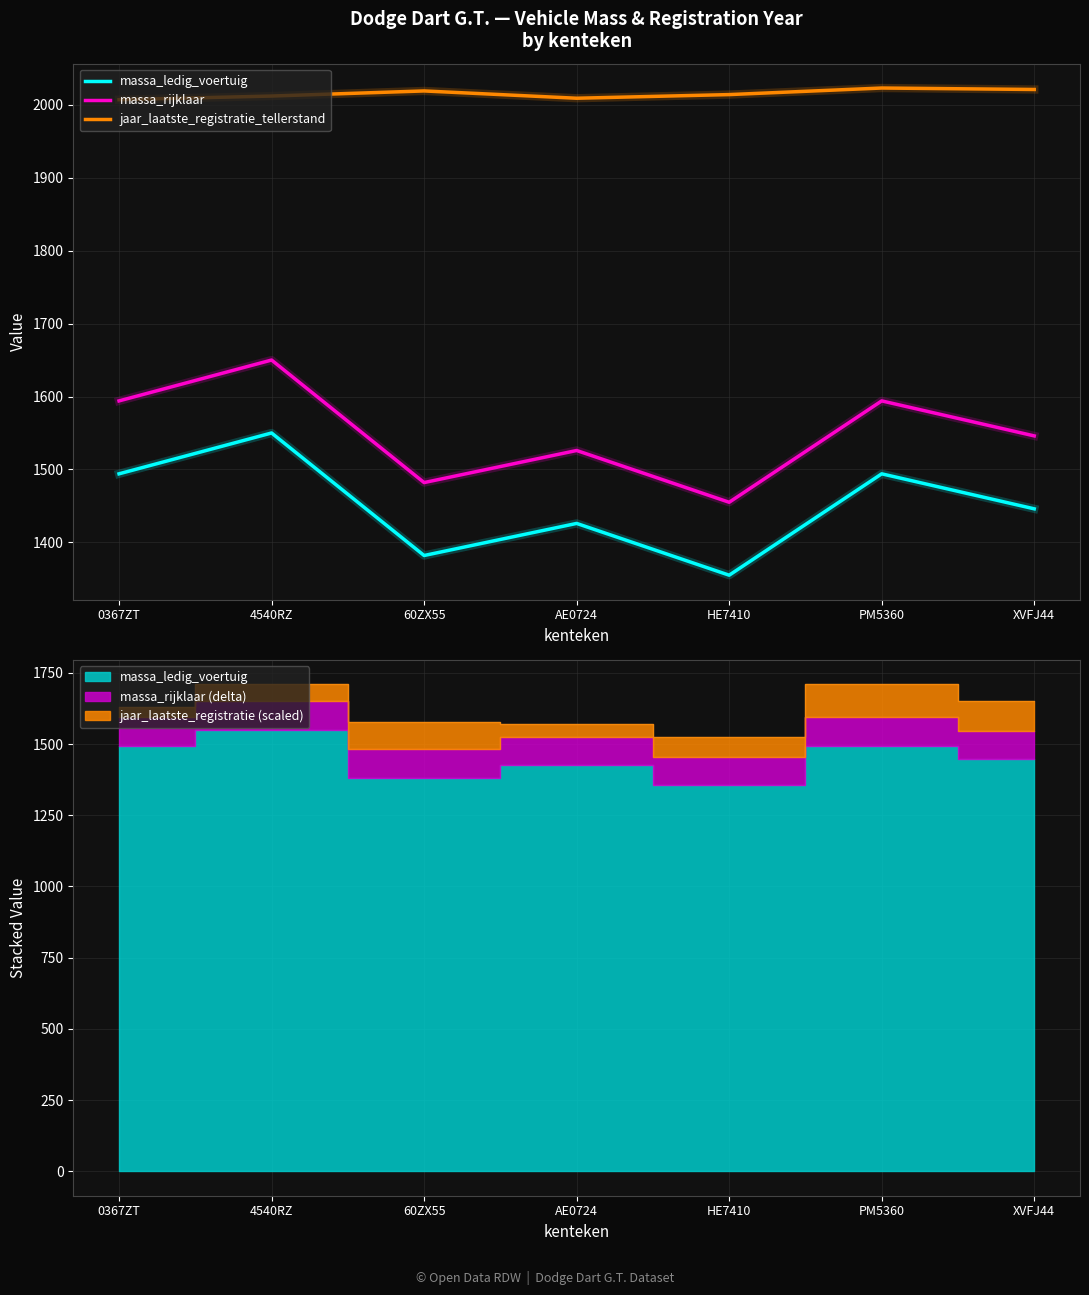

What is the lowest value of the massa_rijklaar series?

1455